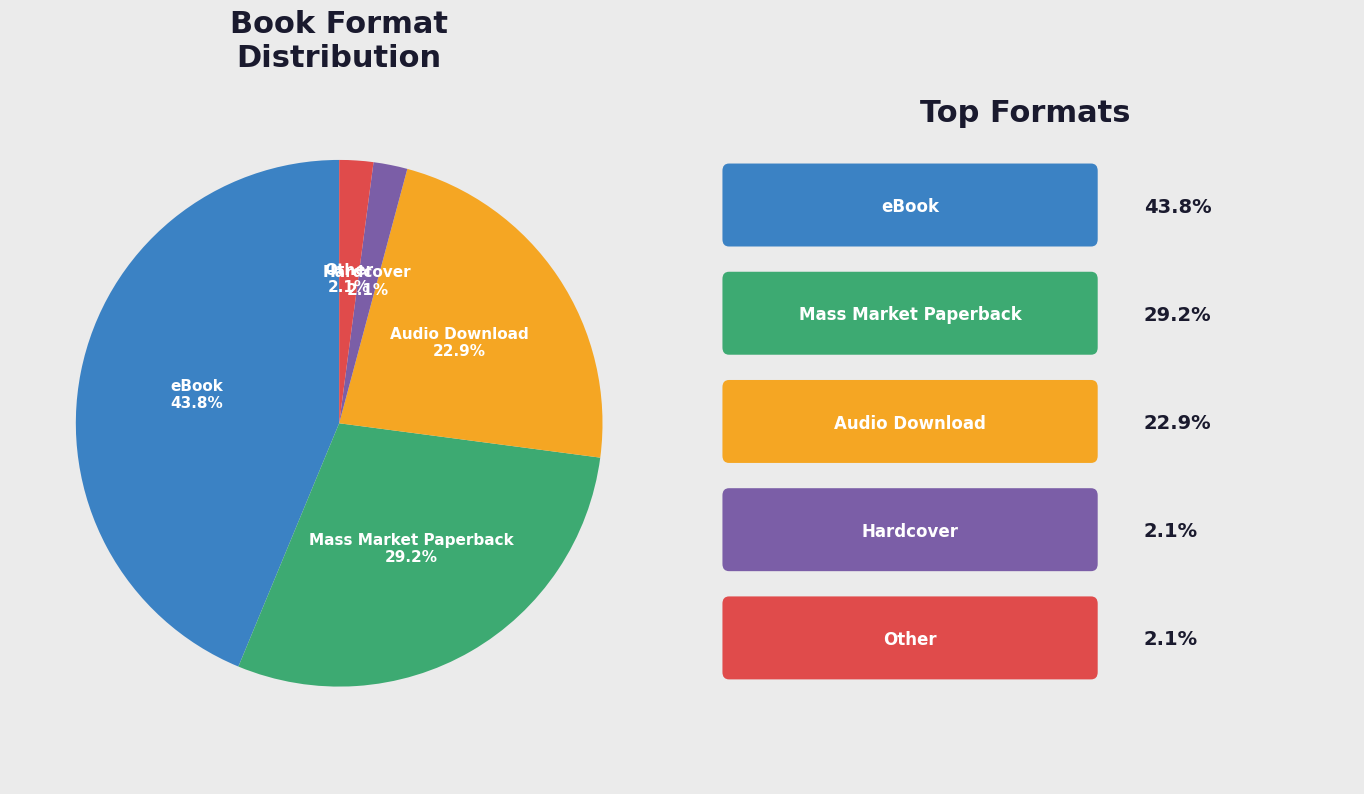

What percentage is the eBook slice, to the nearest percent?

44%